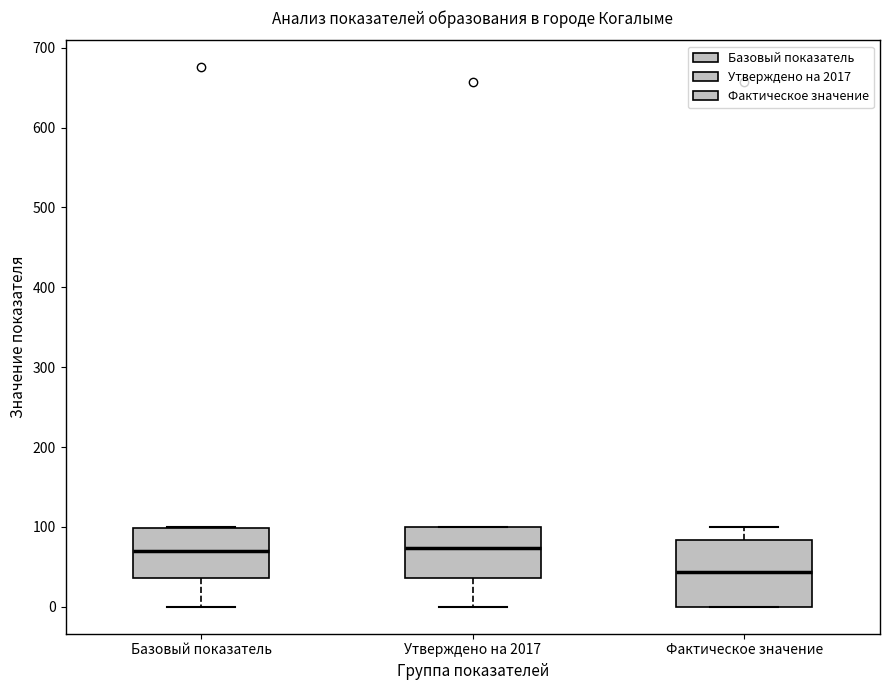

Where does the lower whisker of the box for Утверждено на 2017 end on the y-axis? The values are not printed on the chart, so give them approximately, as read against the axis.

0